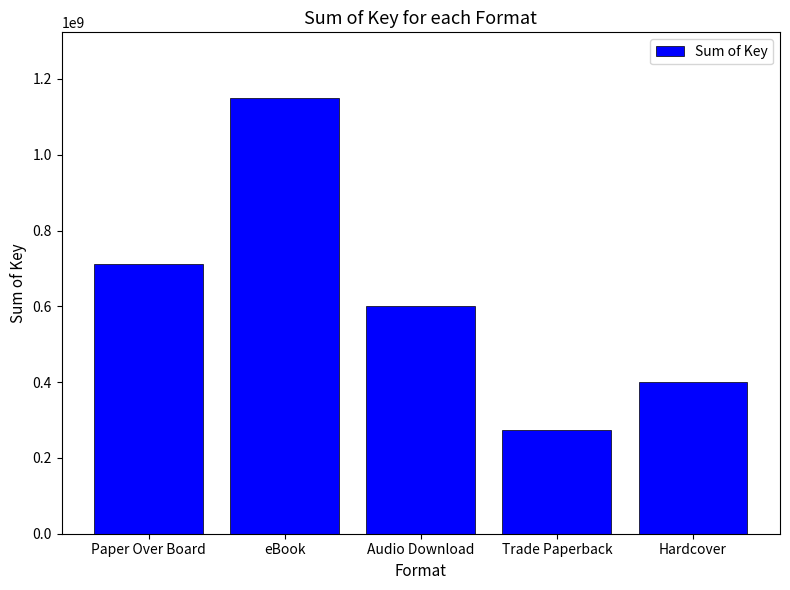

What is the sum of the values at Trade Paperback and Hardcover?

673902359